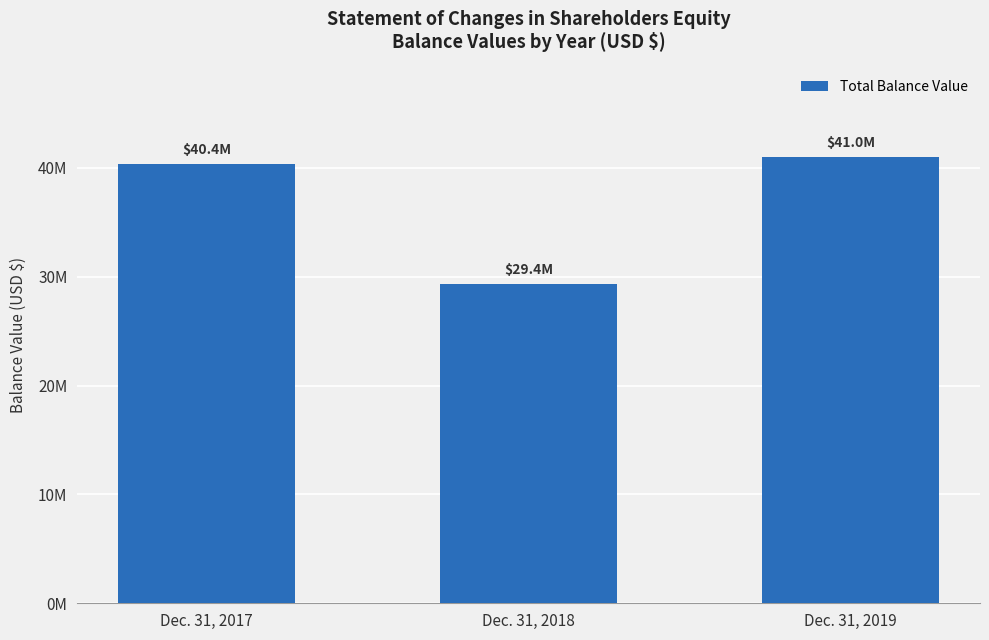

Where is the data nearest to the value 35187866?

Dec. 31, 2017